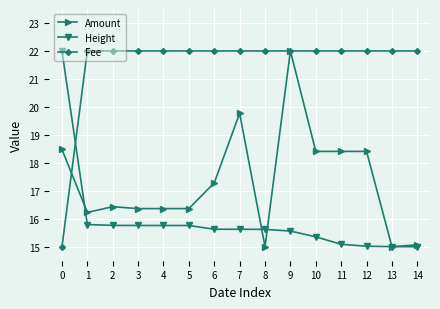

True or false: Amount has a value of 9.3 at 1.

False